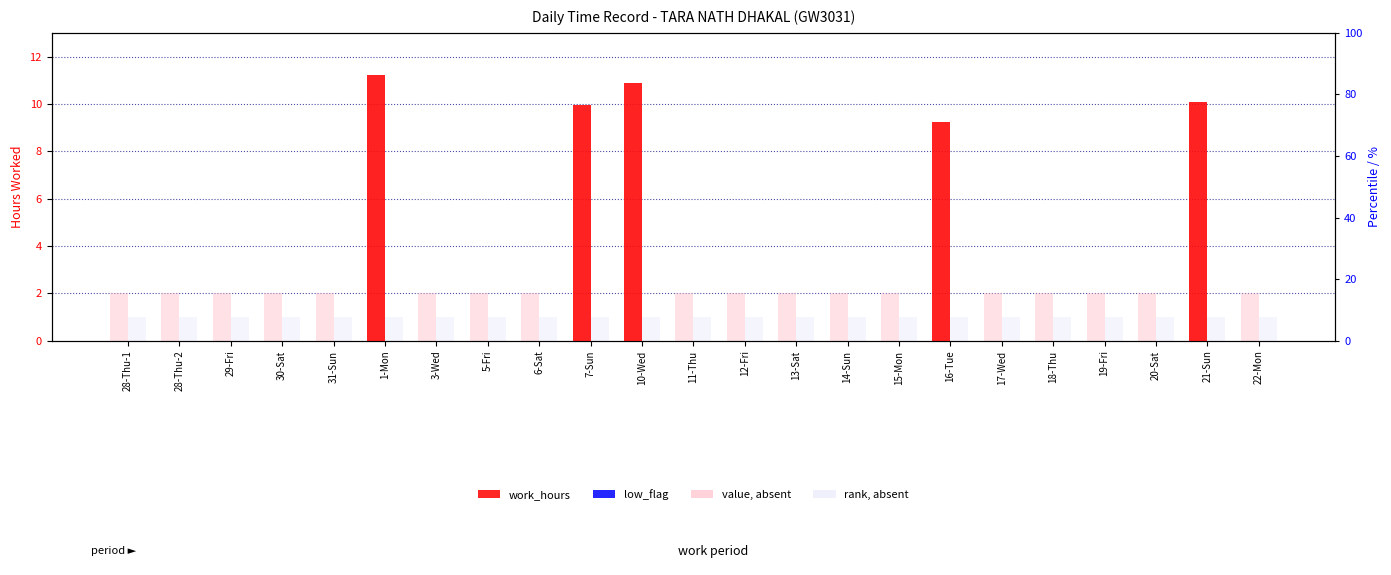

At 20-Sat, list the series in order from smallest to largest.

work_hours, low_flag